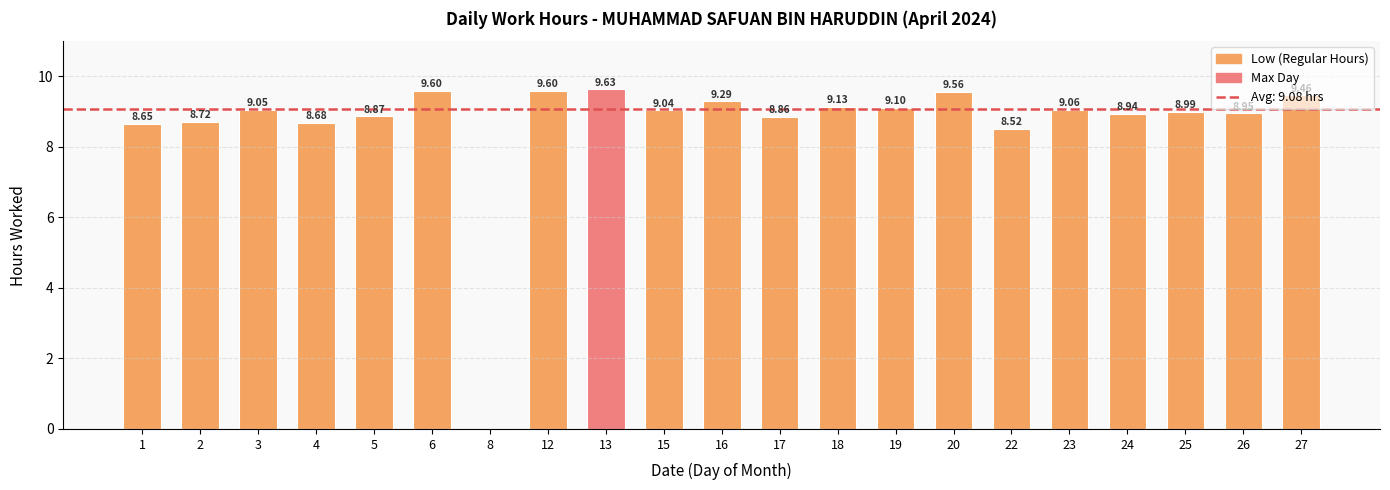

How many data points does each series have?

21